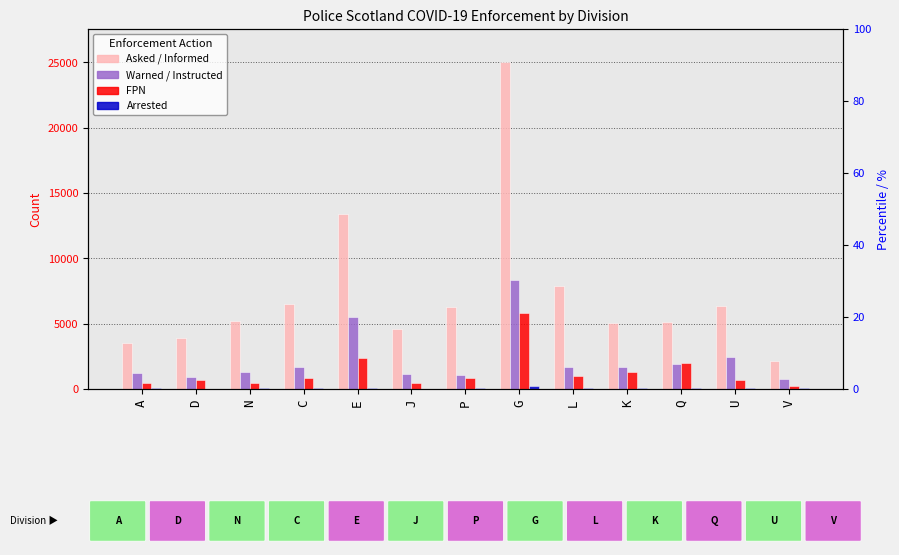

At D, list the series in order from smallest to largest.

Arrested, FPN, Warned / Instructed, Asked / Informed